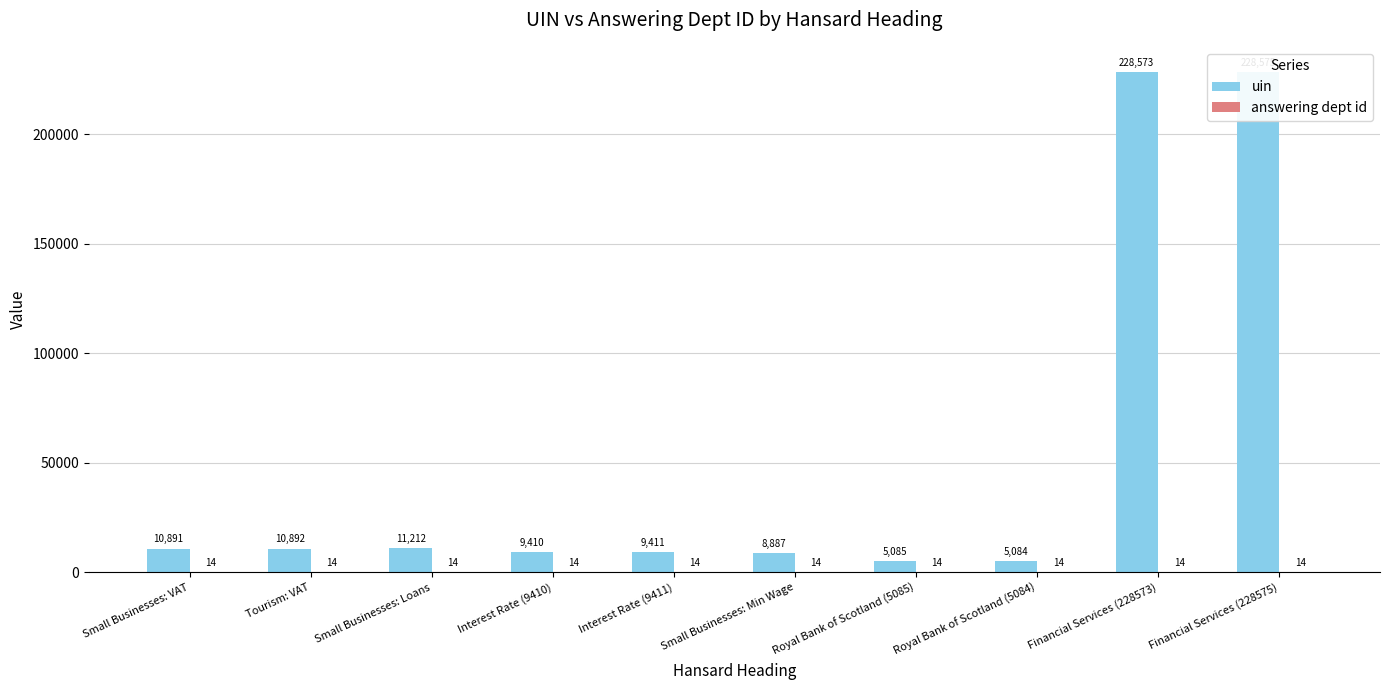

What is the sum of all uin values?

528020